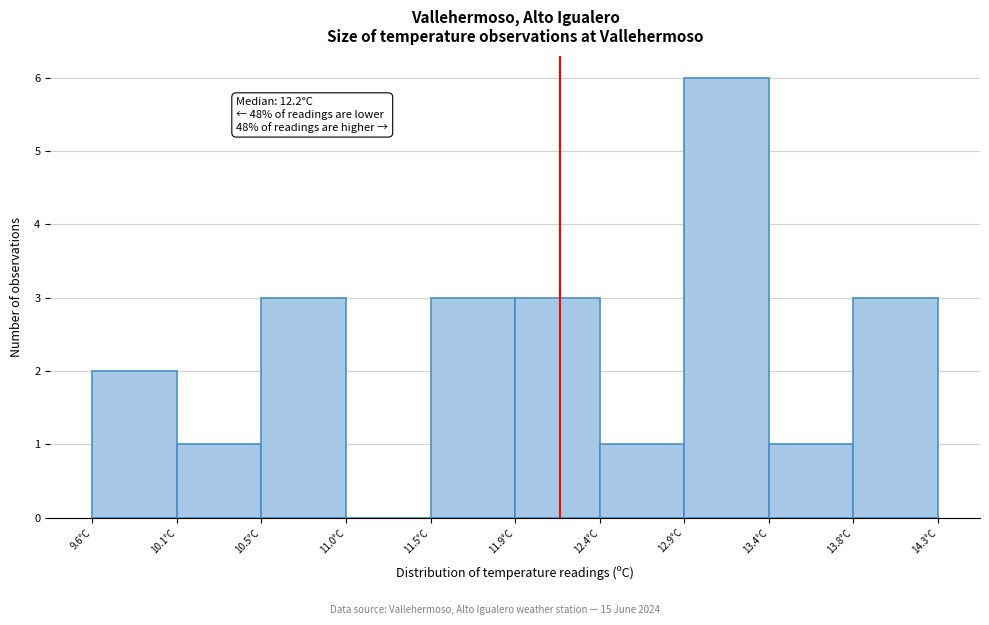

Which range on the x-axis has the tallest bar?

12.89 to 13.36